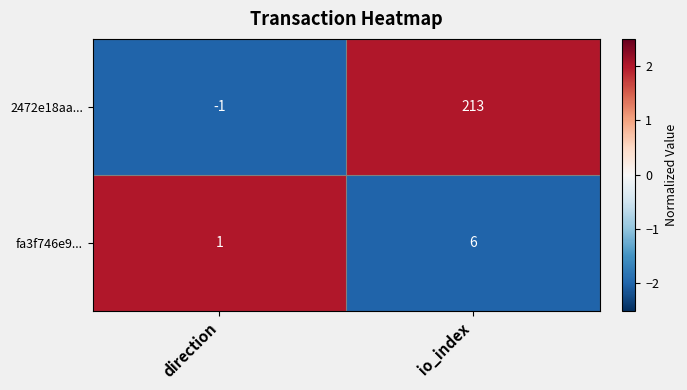

What value does the 2472e18aa... series have at io_index?

213